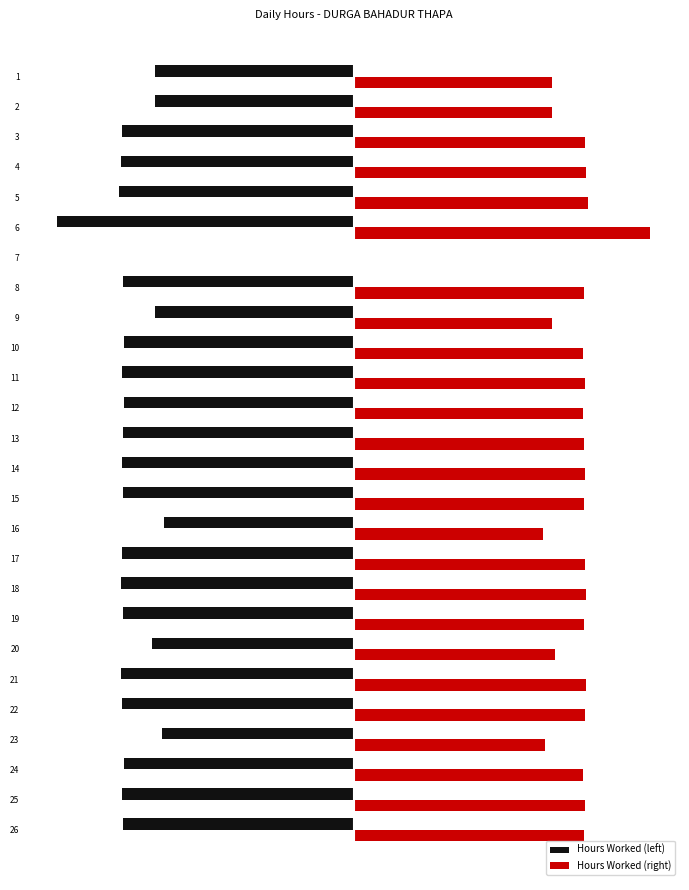

How many values in Hours Worked (right) are above zero?

25